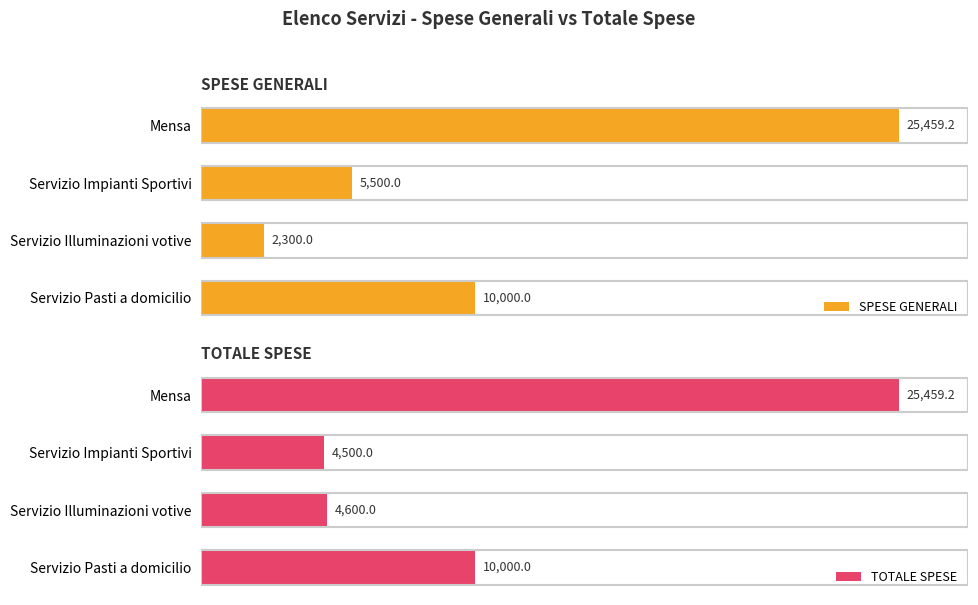

List the series in order of their peak value, lowest first.

SPESE GENERALI, TOTALE SPESE